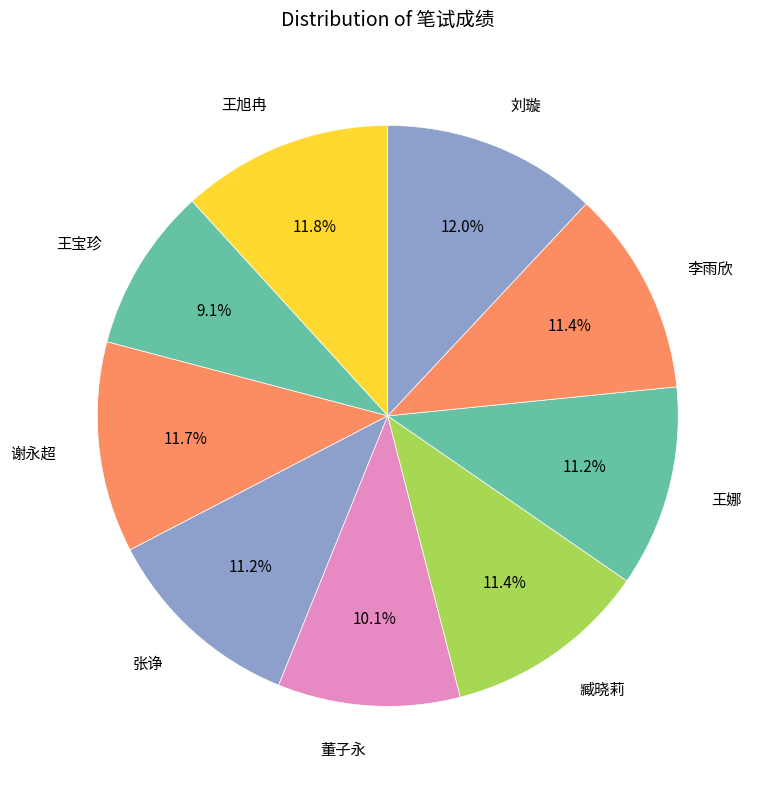

Is 李雨欣 the majority of the pie?

No